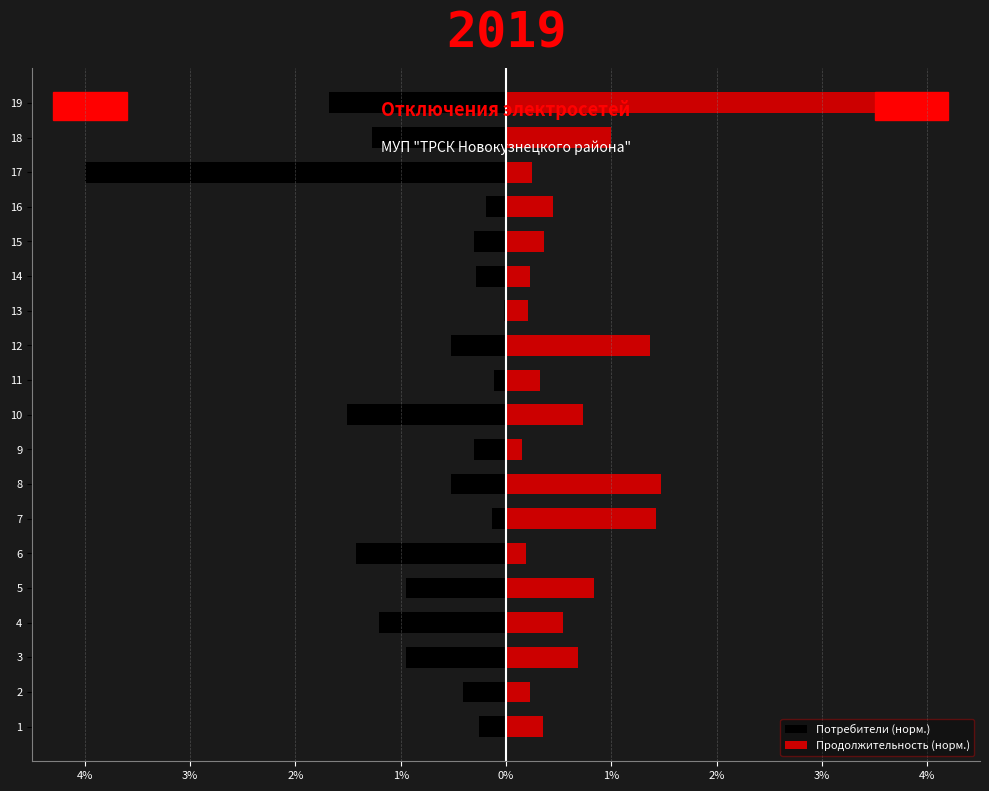

What is the difference between the second highest and minimum values in the Продолжительность (норм.) series?

1.3